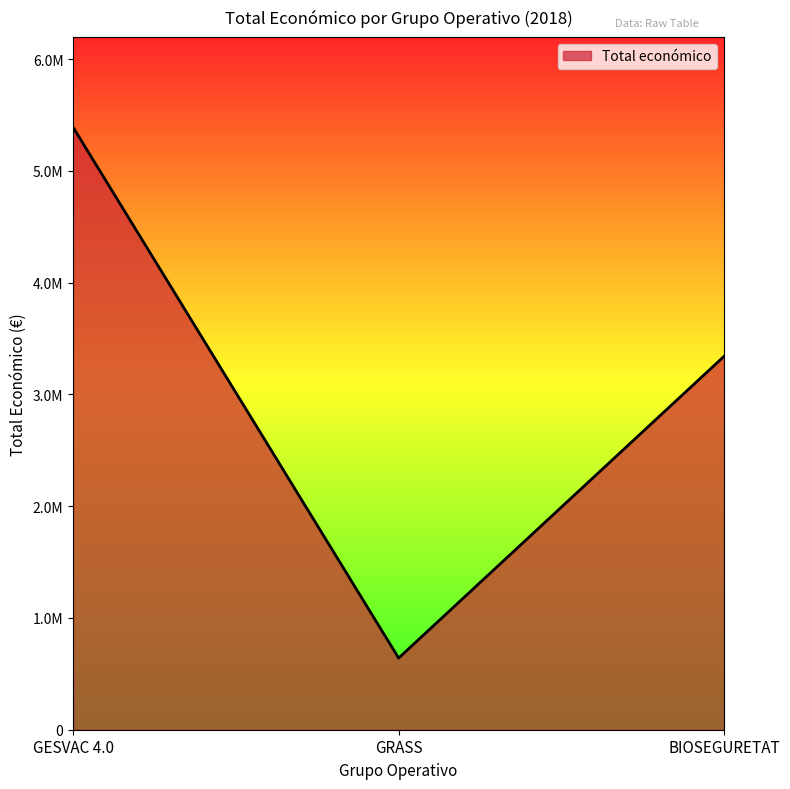

What is the change in value from GESVAC 4.0 to GRASS?

-4749262